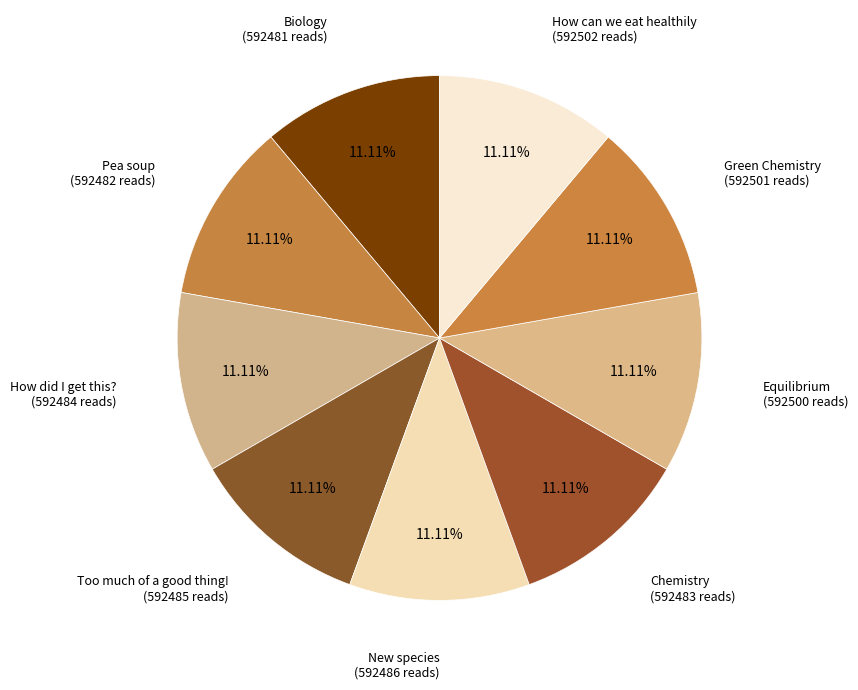

True or false: How did I get this? accounts for 11% of the total.

True